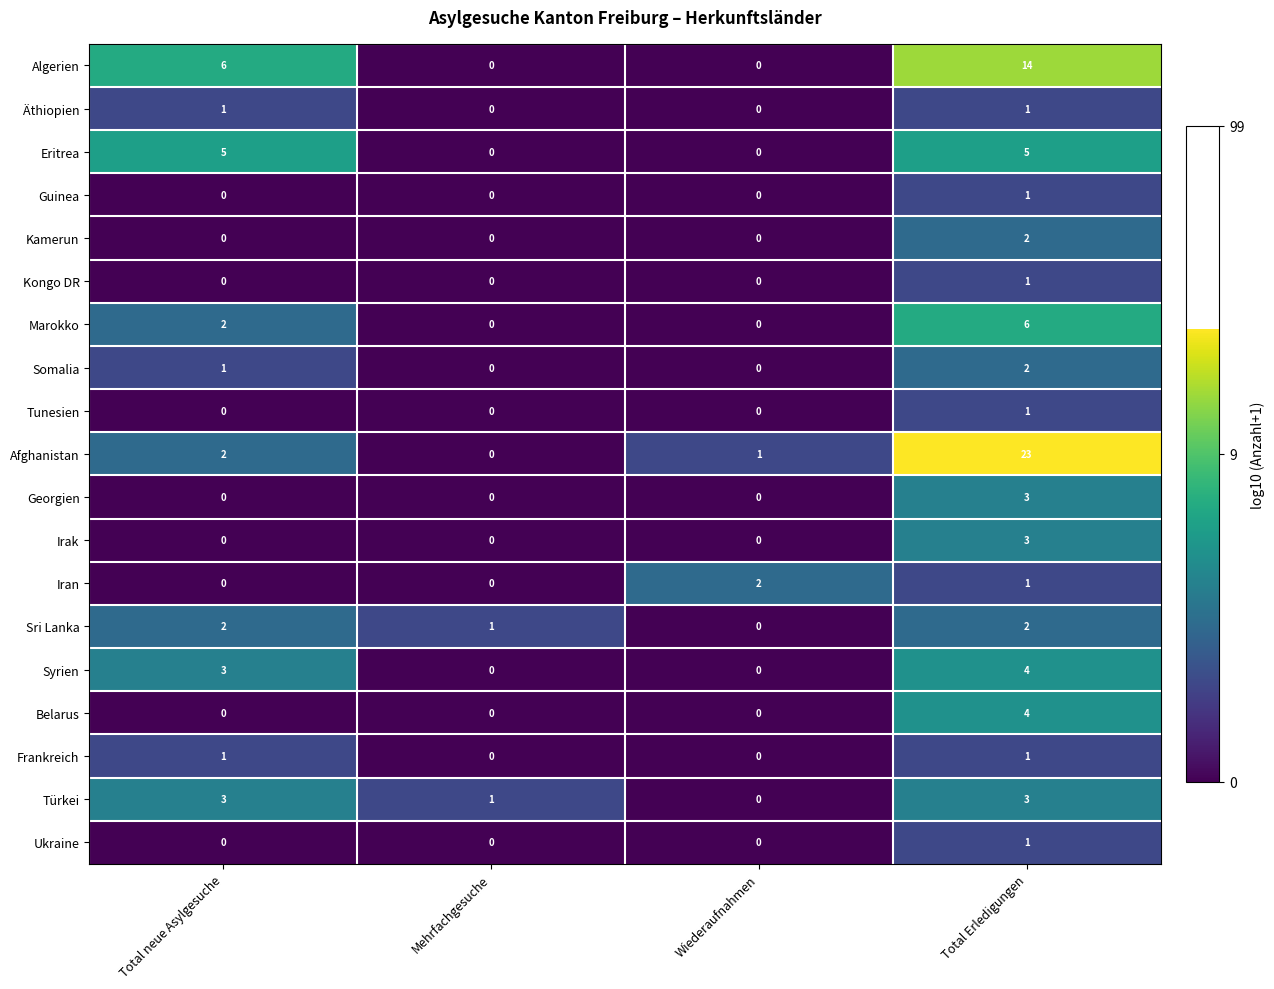

Which series has the largest range (max minus min)?

Afghanistan